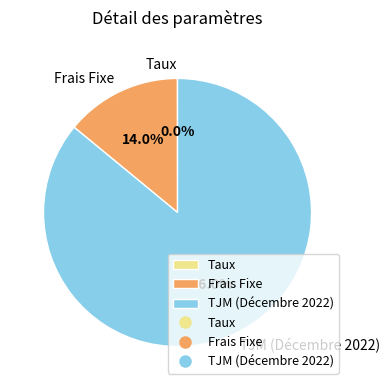

Which category has the biggest portion of the pie?

TJM (Décembre 2022)